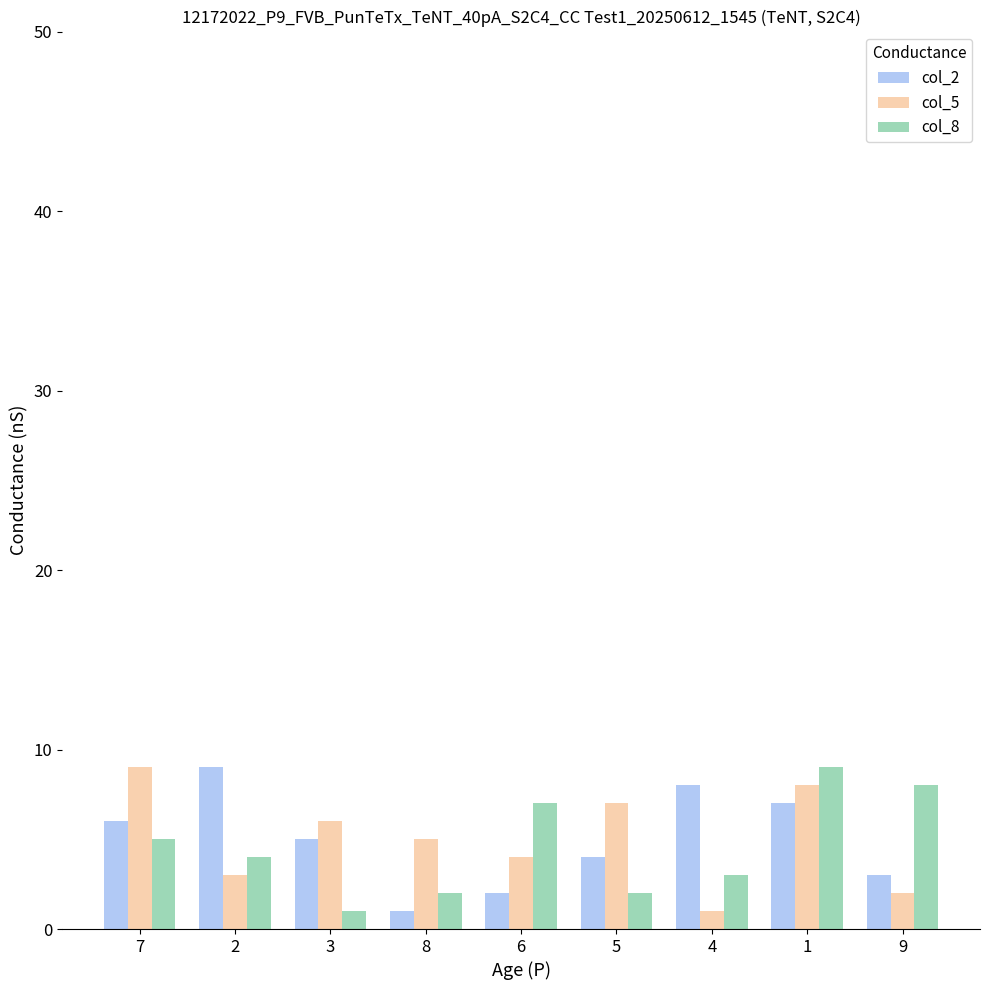

Reading left to right, transcribe all the data shown in this chart.

col_2: 7=6	2=9	3=5	8=1	6=2	5=4	4=8	1=7	9=3
col_5: 7=9	2=3	3=6	8=5	6=4	5=7	4=1	1=8	9=2
col_8: 7=5	2=4	3=1	8=2	6=7	5=2	4=3	1=9	9=8